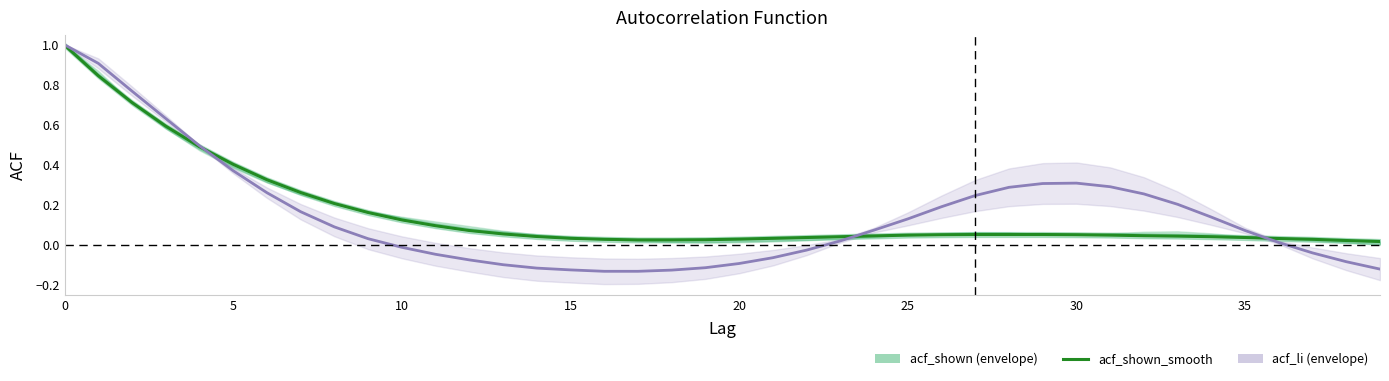

Reading left to right, list all the values displayed in this chart.

1.0	0.8	0.7	0.6	0.5	0.4	0.3	0.3	0.2	0.2	0.1	0.1	0.1	0.1	0.0	0.0	0.0	0.0	0.0	0.0	0.0	0.0	0.0	0.0	0.0	0.0	0.1	0.1	0.1	0.1	0.1	0.0	0.0	0.0	0.0	0.0	0.0	0.0	0.0	0.0